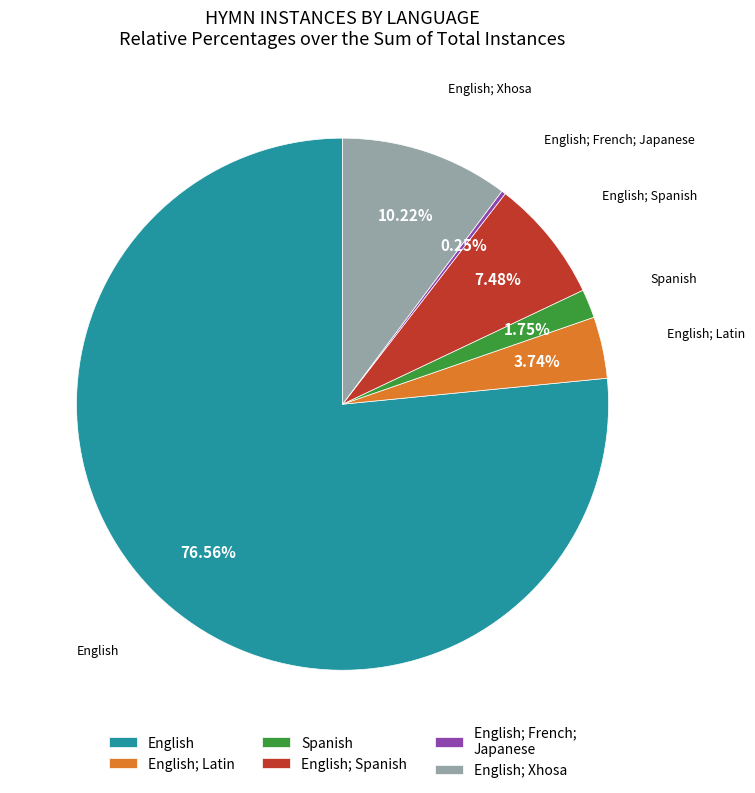

Do English and English; Latin together represent more than half of the pie?

Yes